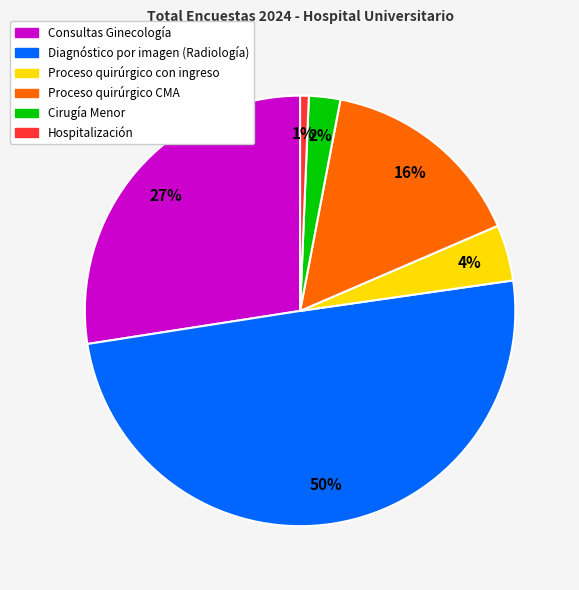

To the nearest percent, what is the difference between the Hospitalización and Diagnóstico por imagen (Radiología) slice percentages?

49%